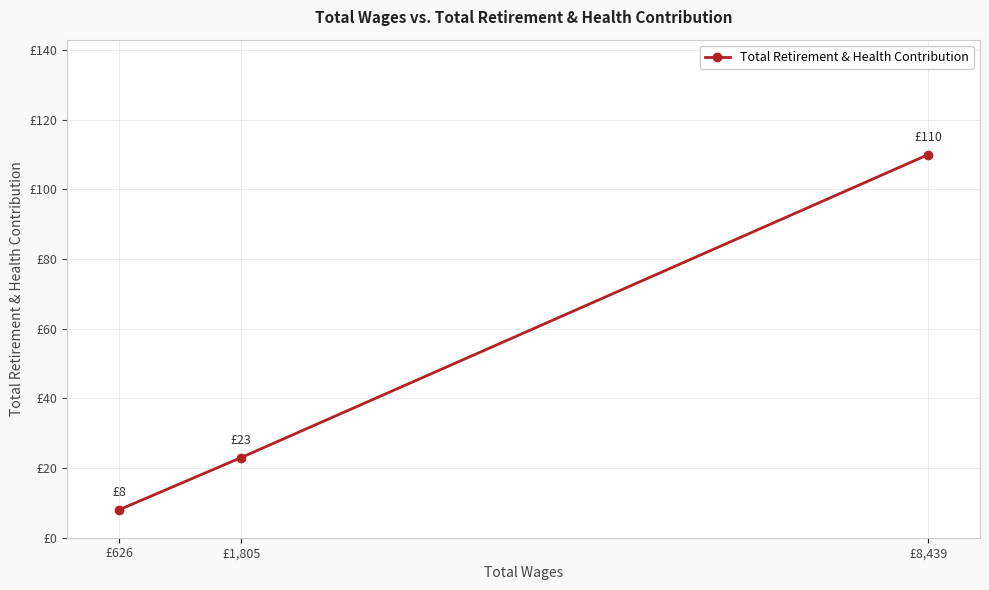

What is the ratio of the value at £626 to the value at £8,439?

0.1